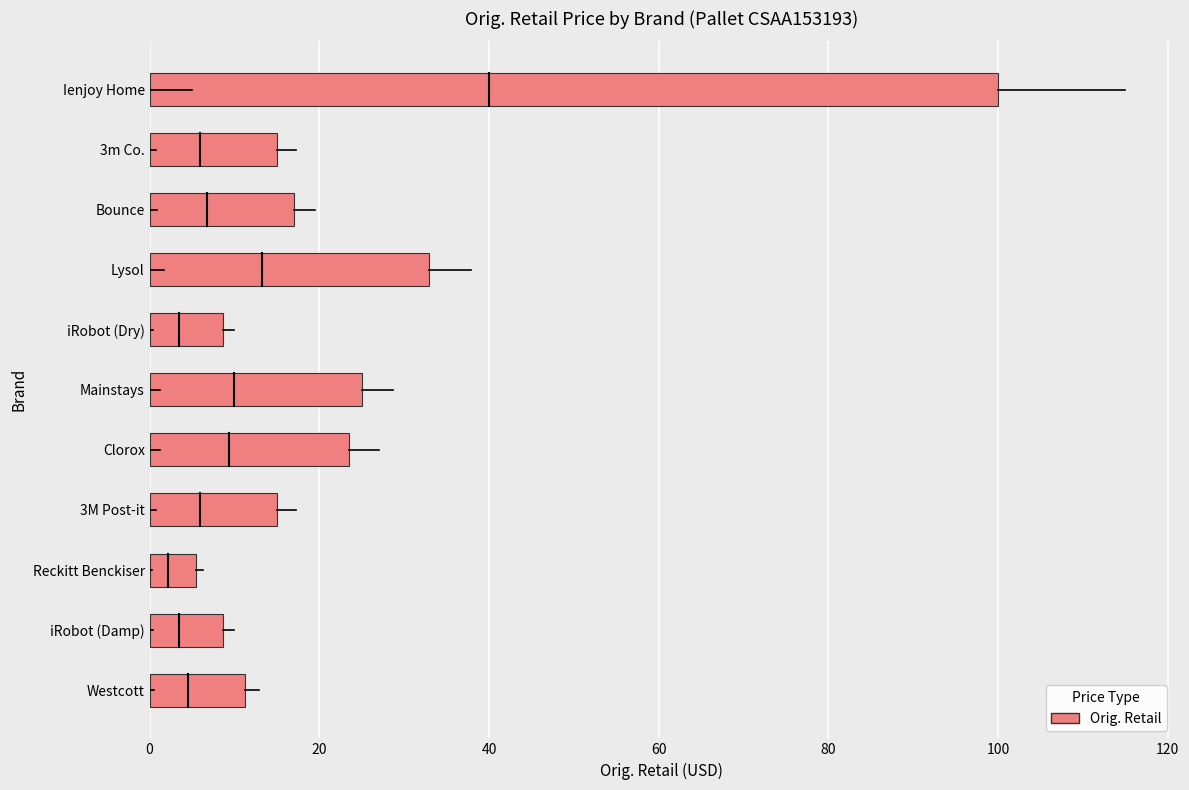

What is the maximum value shown in the chart?

100.0